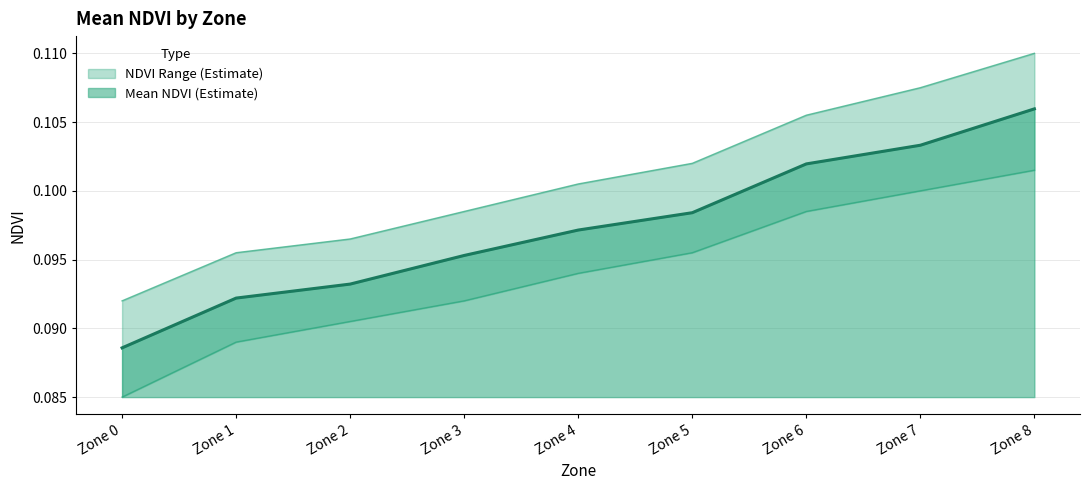

Rank the categories by Mean NDVI value from highest to lowest.

Zone 8, Zone 7, Zone 6, Zone 5, Zone 4, Zone 3, Zone 2, Zone 1, Zone 0